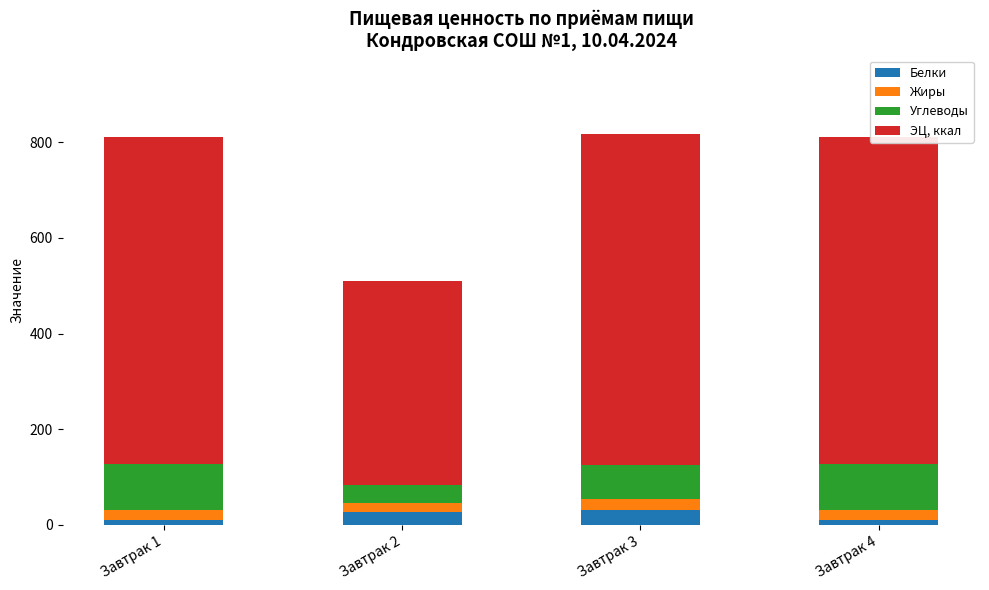

What is the total value across all series at Завтрак 3?

817.6